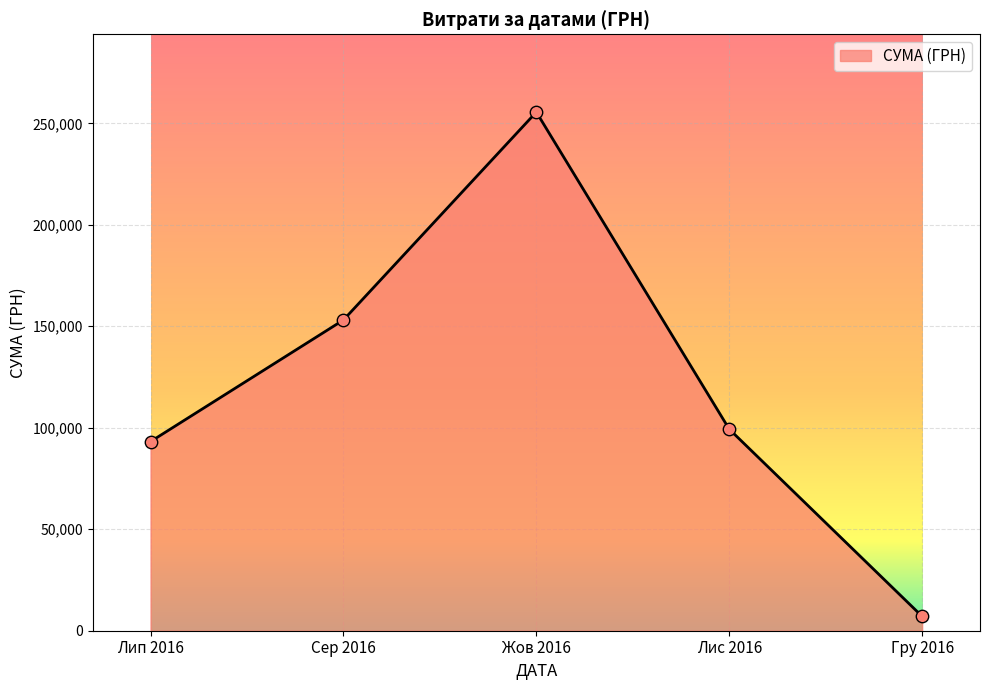

Which has a higher value, Жов 2016 or Сер 2016?

Жов 2016